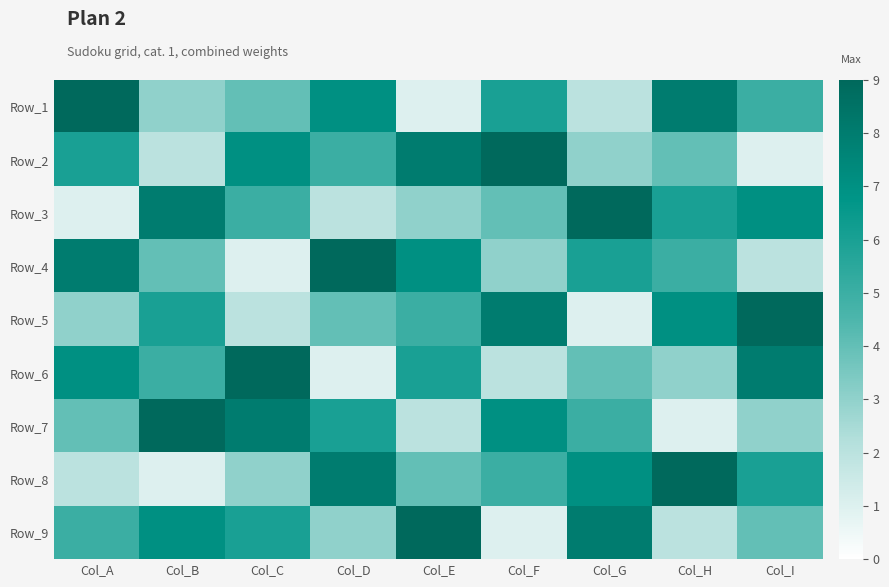

At which category is the sum across all series the highest?

Col_A